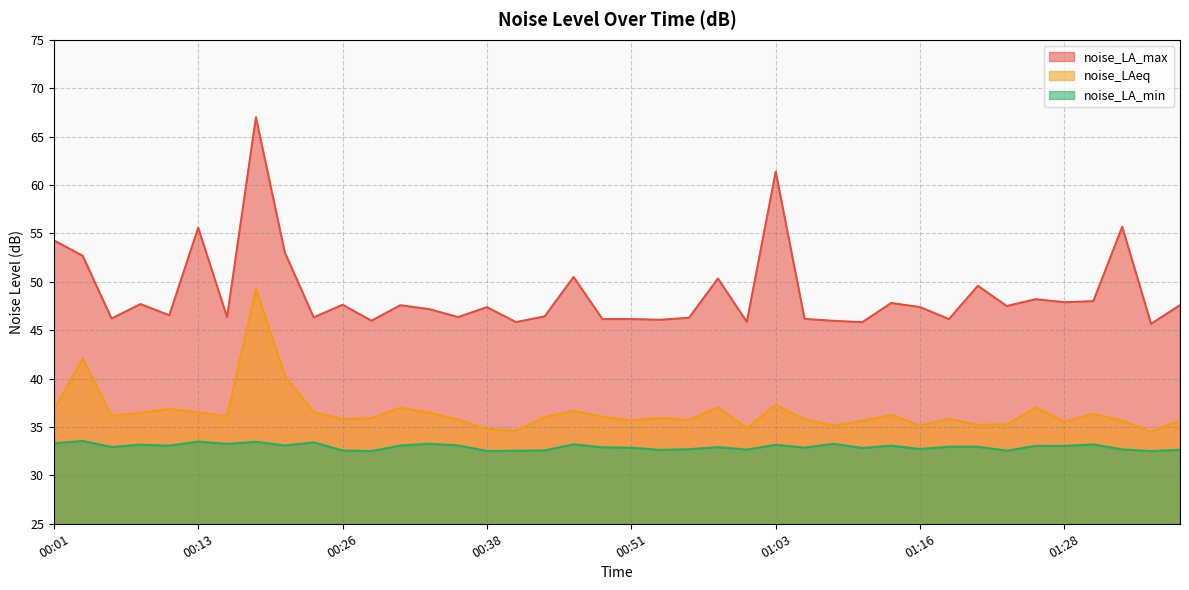

List the series in order of their peak value, highest first.

noise_LA_max, noise_LAeq, noise_LA_min